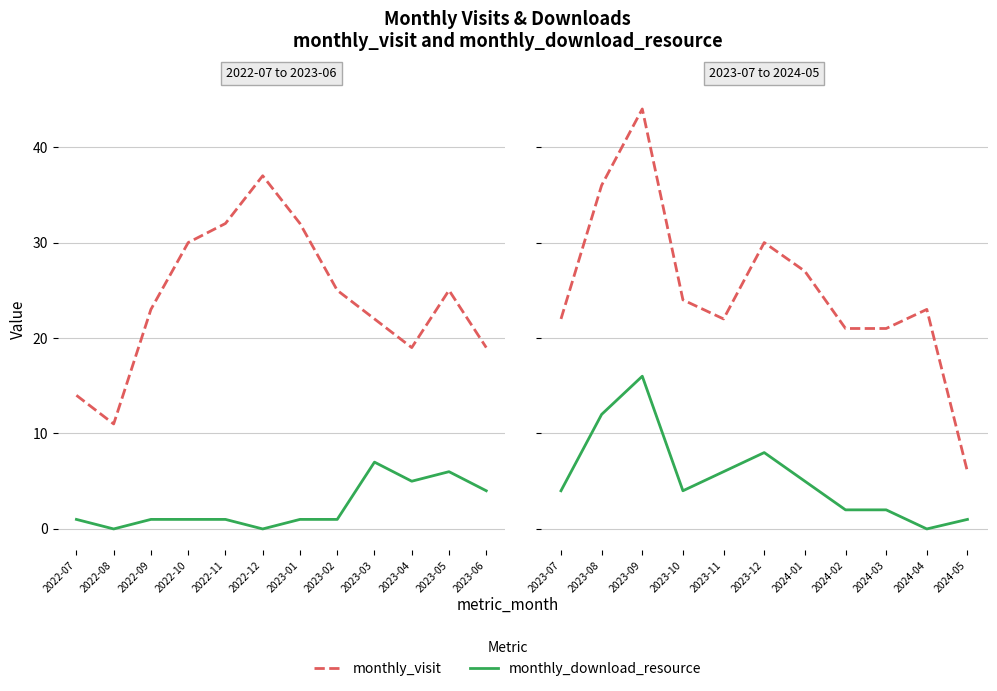

What is the highest value of the monthly_visit series?

44